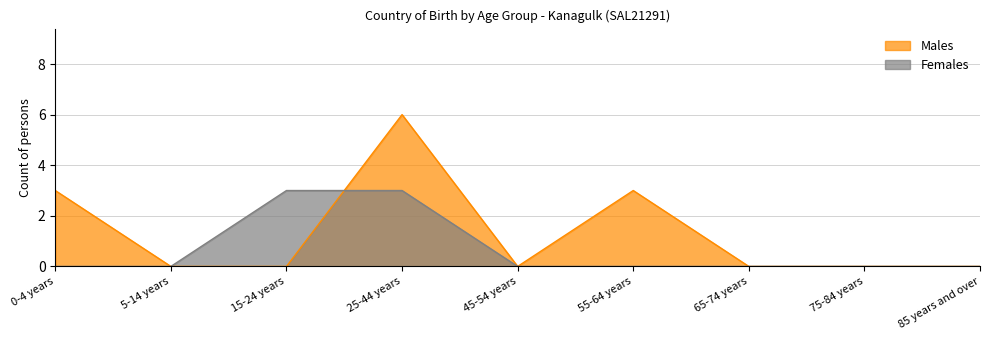

What is the label of the 5th point from the right?

45-54 years